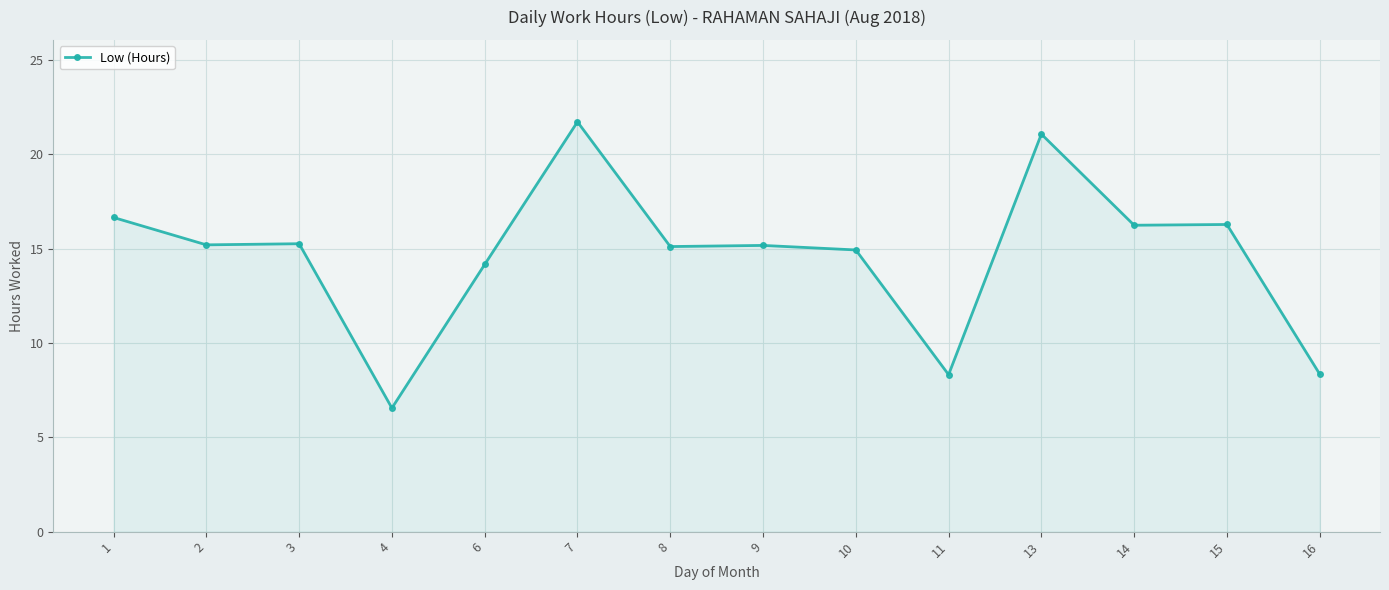

True or false: the data has more than 2 interior local peaks.

True